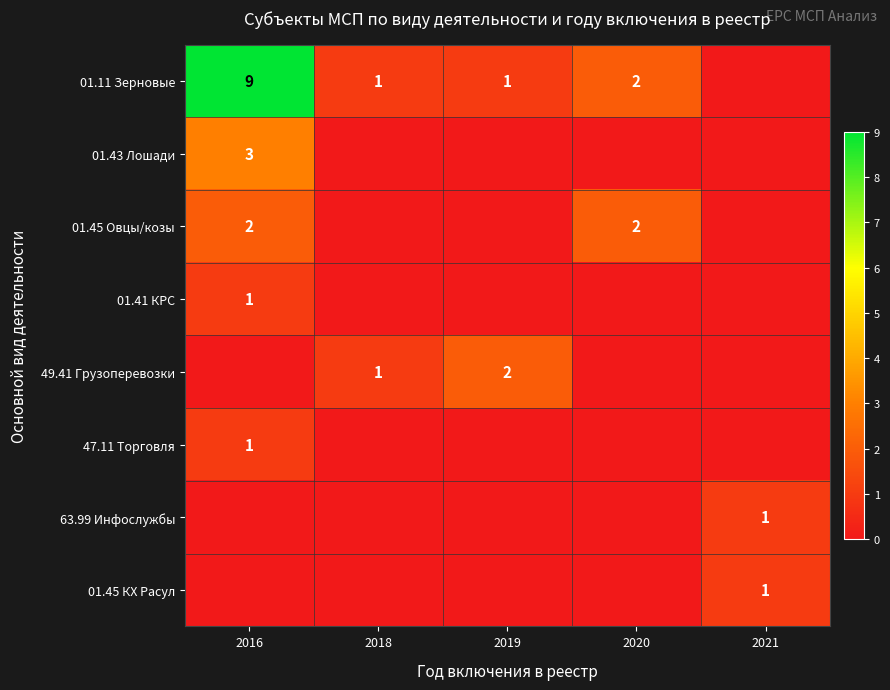

True or false: 01.45 Овцы/козы has a value of 1 at 2016.

False